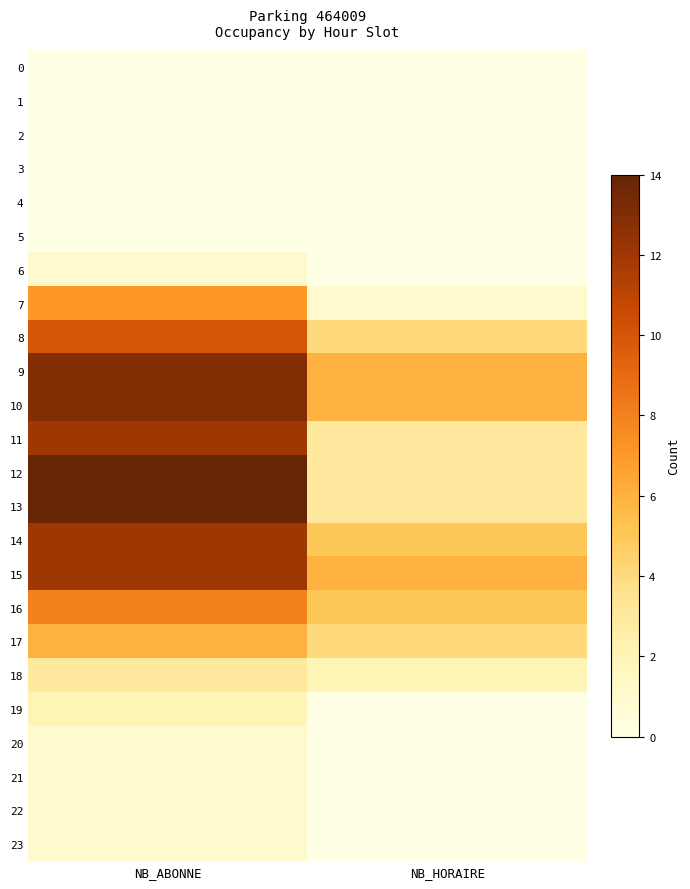

At which category does the chart reach its peak across all series?

NB_ABONNE